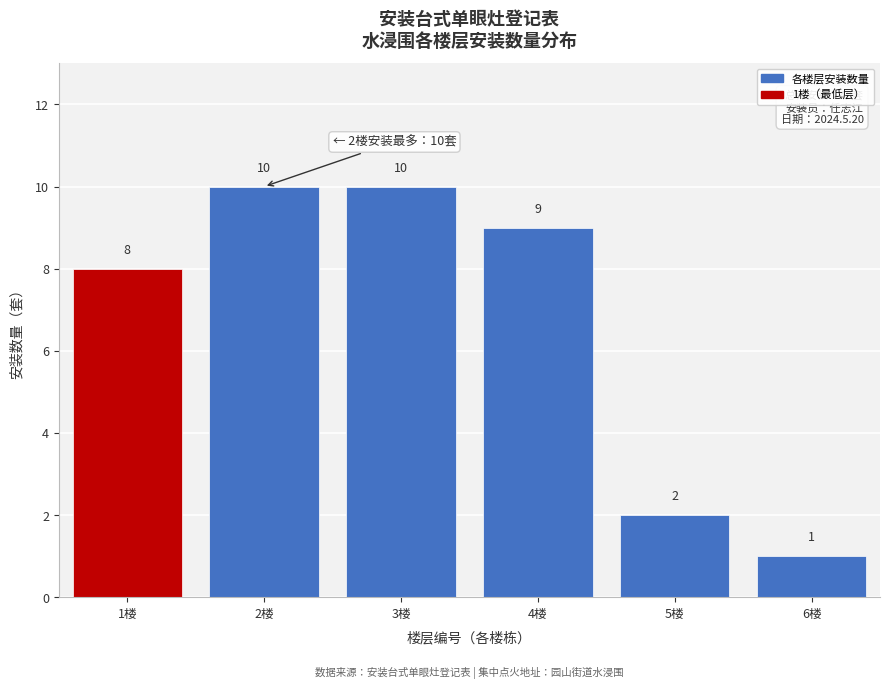

Reading left to right, transcribe all the data shown in this chart.

1楼=8	2楼=10	3楼=10	4楼=9	5楼=2	6楼=1